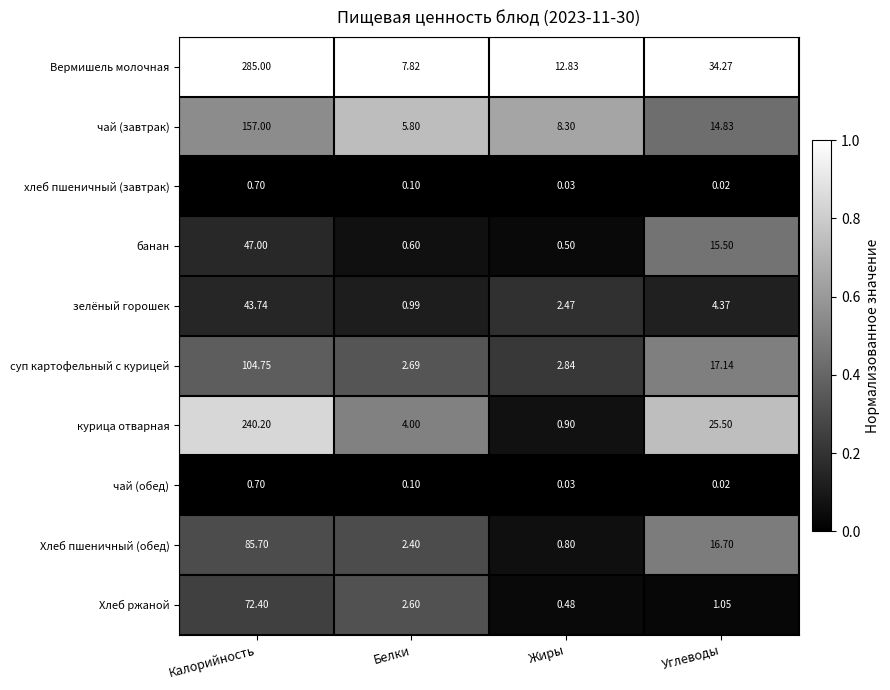

Which category has the highest value in the курица отварная series?

Калорийность